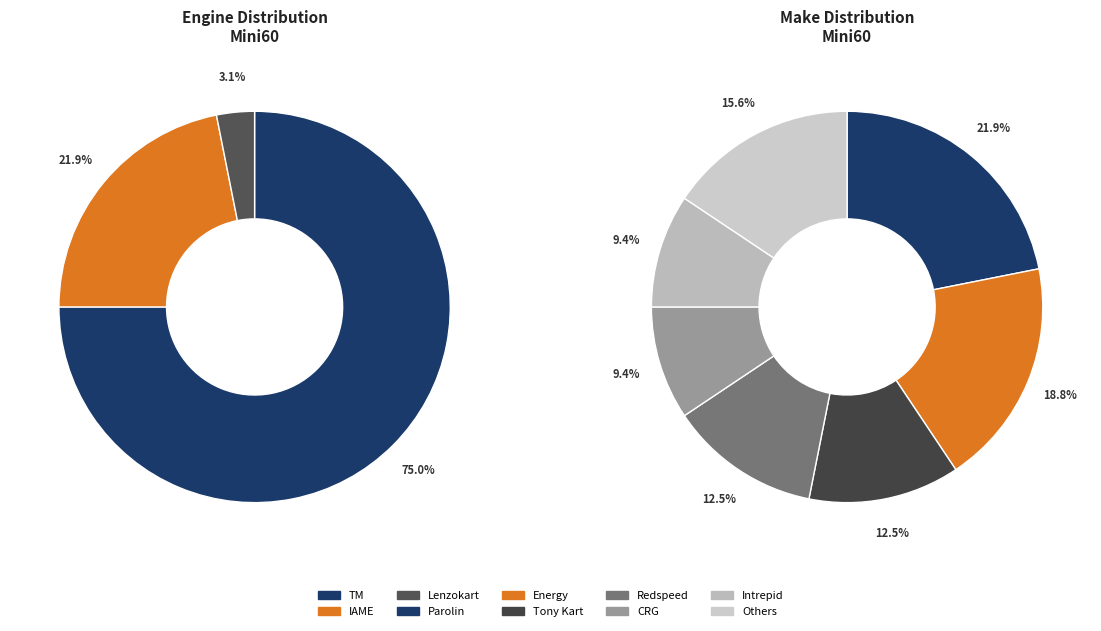

Which category has the biggest portion of the pie?

TM